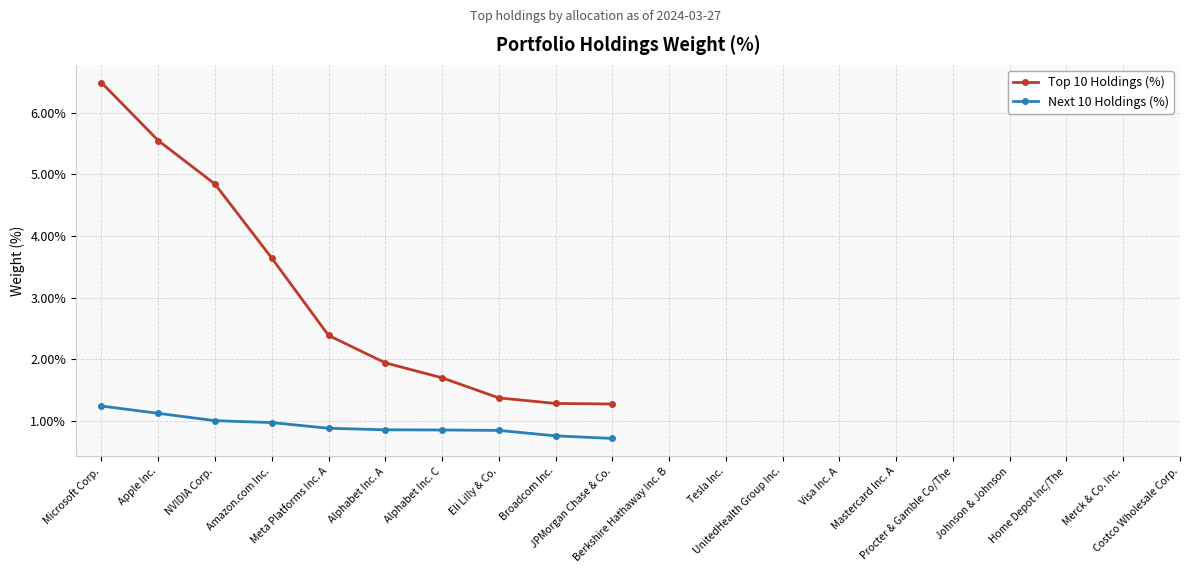

True or false: Top 10 Holdings (%) has a value of 2.4 at Meta Platforms Inc. A.

True